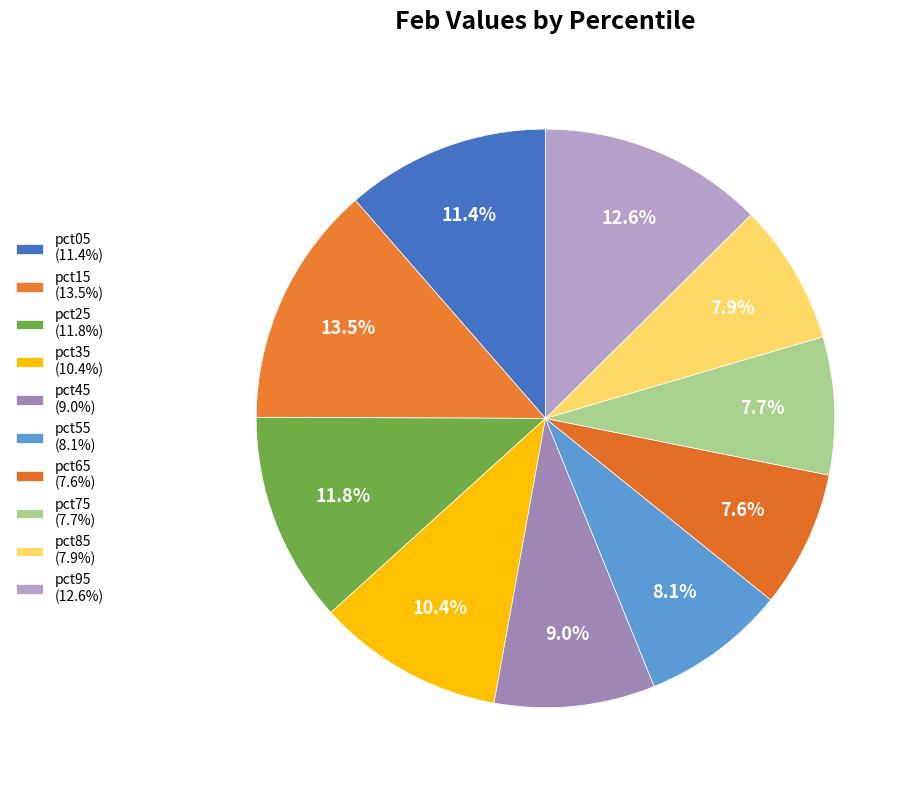

Count the number of slices in the pie.

10